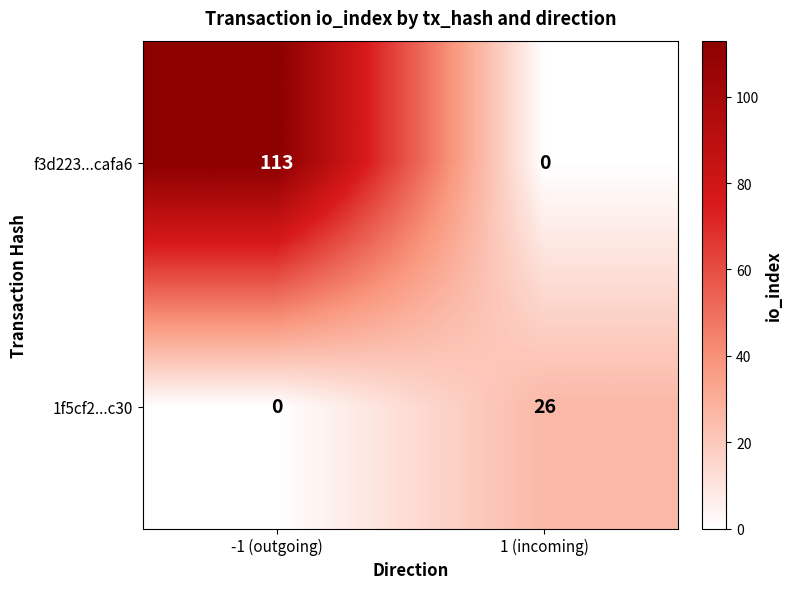

List the series in order of their overall mean, highest first.

f3d223...cafa6, 1f5cf2...c30